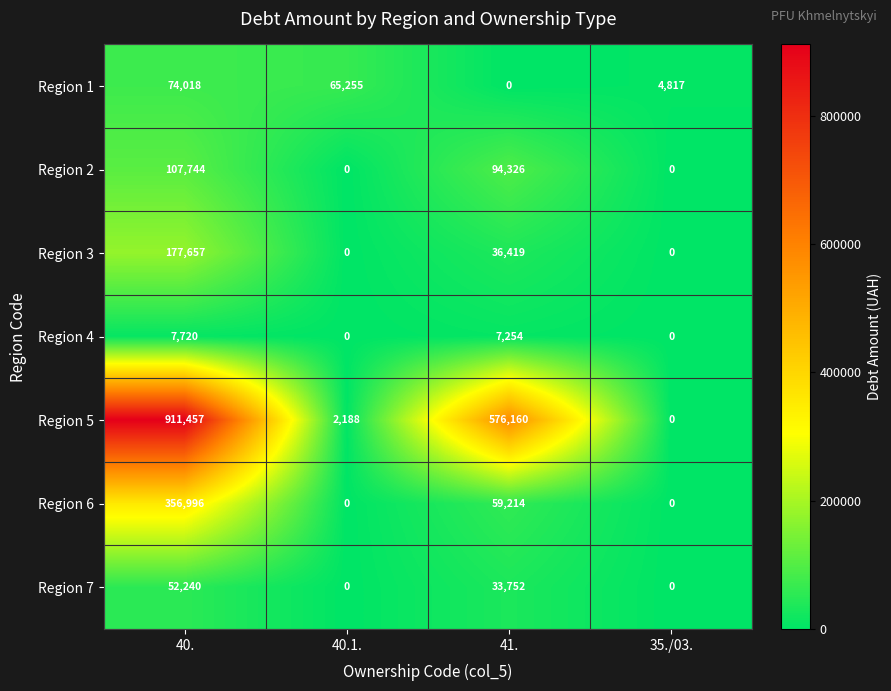

How many series are shown in this chart?

7